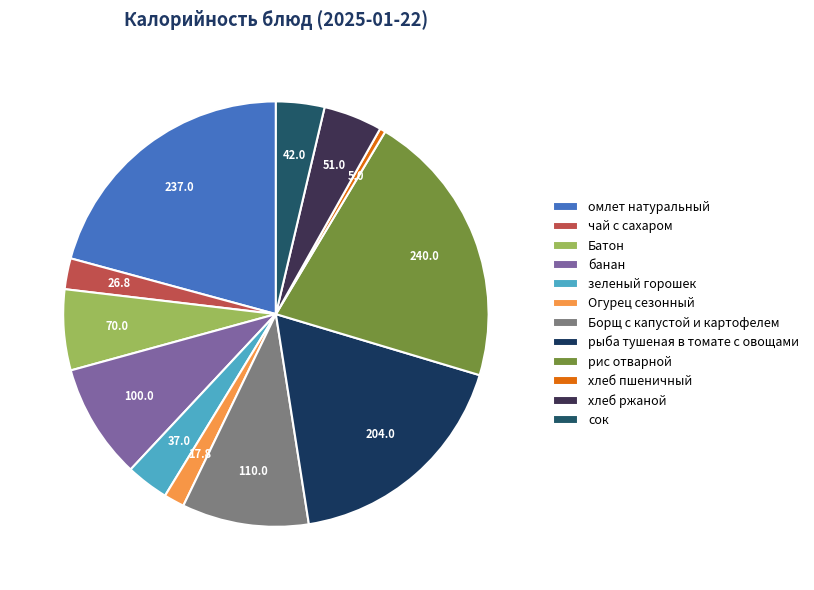

Which category has the biggest portion of the pie?

рис отварной